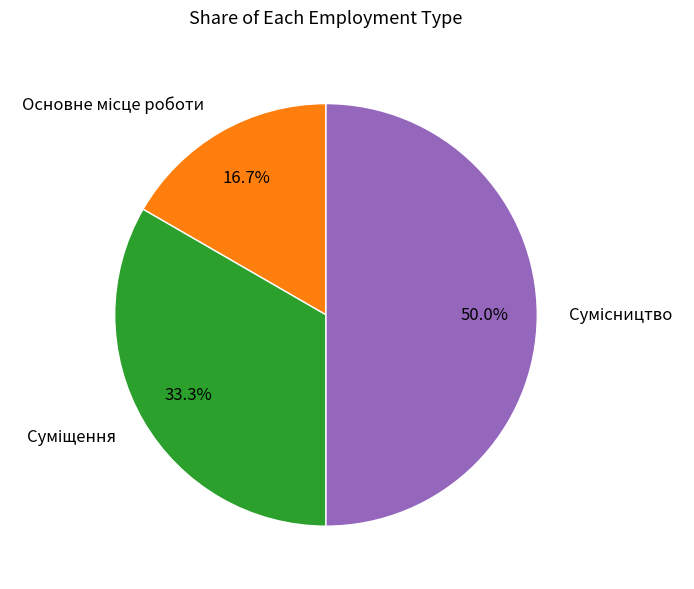

The Суміщення slice represents 33% of the pie. True or false?

True